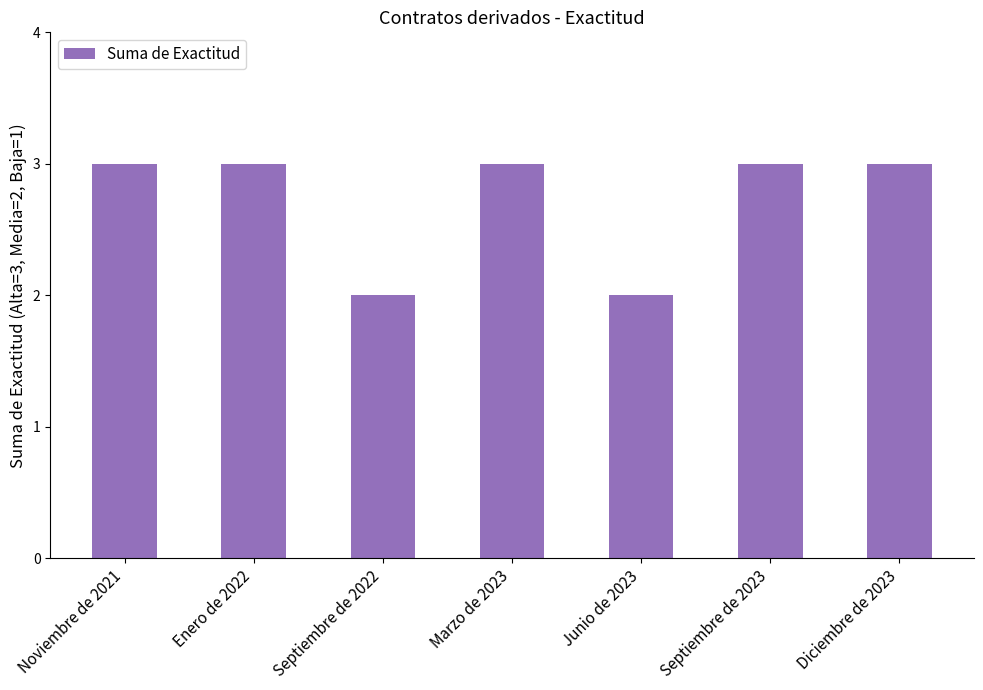

How many values are below 3?

2